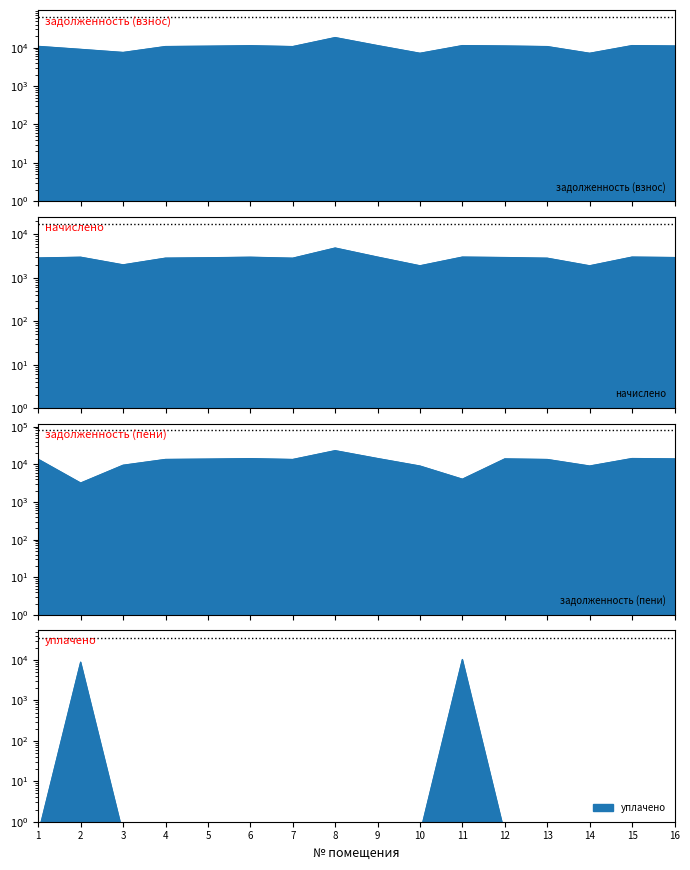

How many interior local peaks does the начислено series have?

5